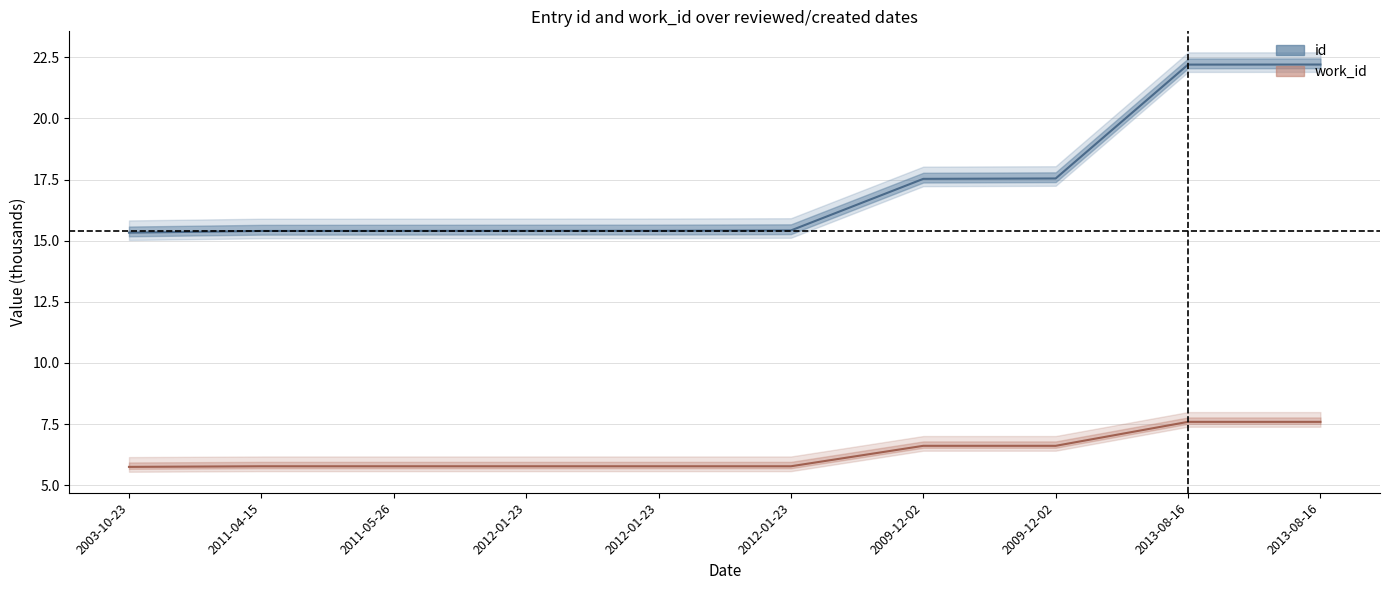

What is the average value of the work_id (center) series?

6.3